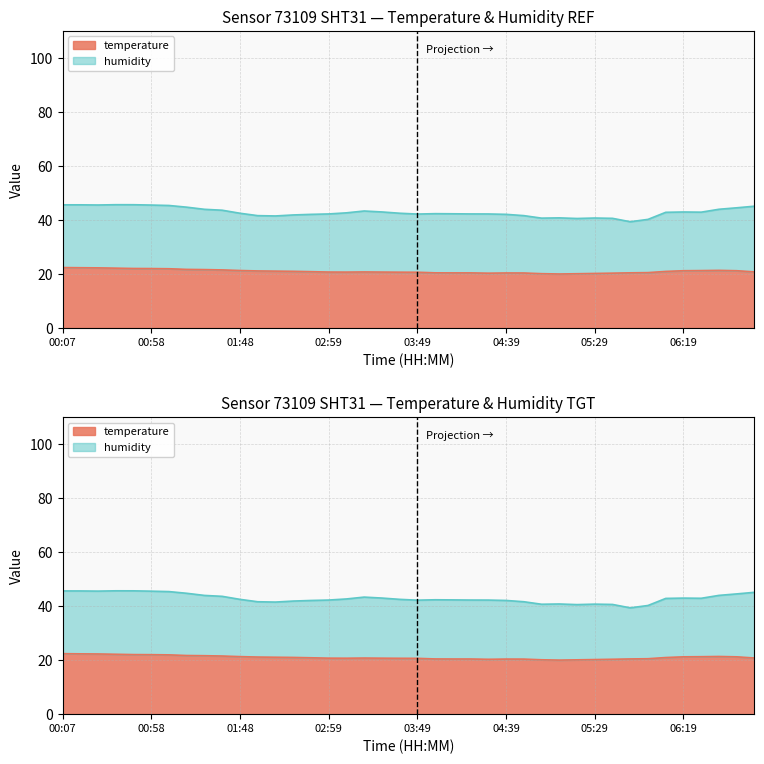

True or false: the data has more than 0 interior local peaks.

True